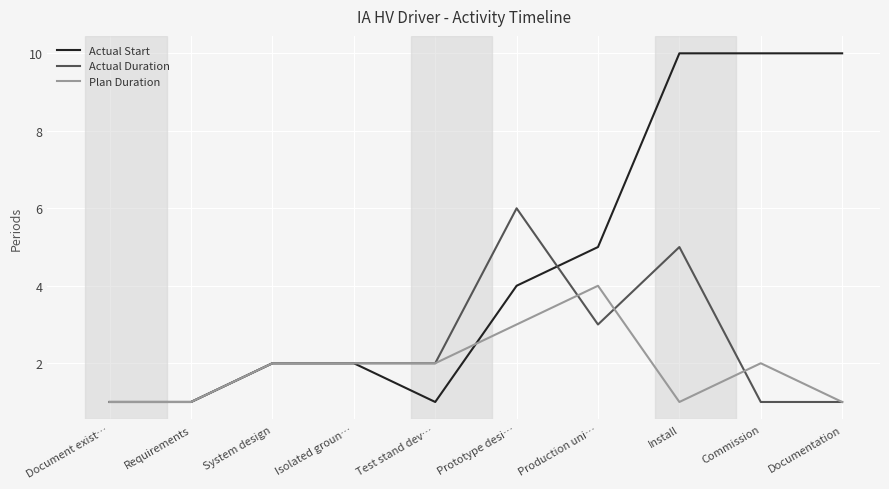

Reading right to left, list all the values displayed in this chart.

Actual Start: Documentation=10	Commission=10	Install=10	Production uni…=5	Prototype desi…=4	Test stand dev…=1	Isolated groun…=2	System design=2	Requirements=1	Document exist…=1
Actual Duration: Documentation=1	Commission=1	Install=5	Production uni…=3	Prototype desi…=6	Test stand dev…=2	Isolated groun…=2	System design=2	Requirements=1	Document exist…=1
Plan Duration: Documentation=1	Commission=2	Install=1	Production uni…=4	Prototype desi…=3	Test stand dev…=2	Isolated groun…=2	System design=2	Requirements=1	Document exist…=1